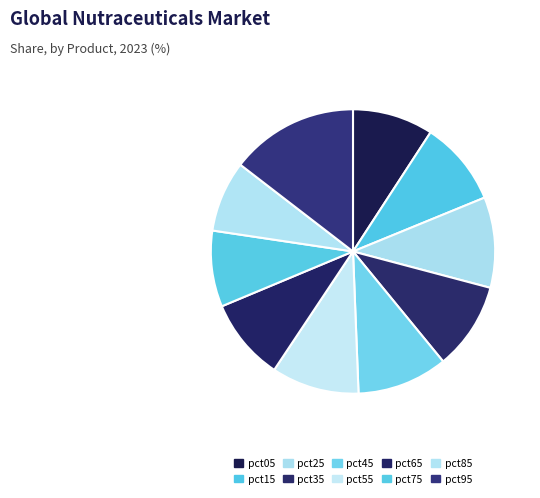

Between pct25 and pct85, which is larger?

pct25